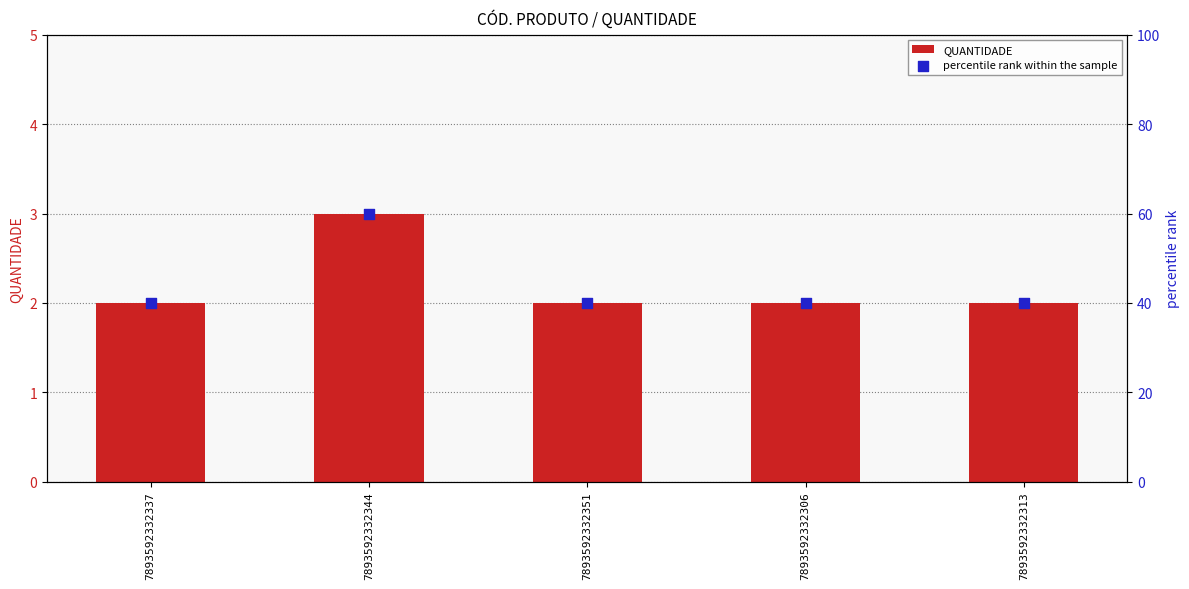

Which series reaches the minimum Y coordinate?

QUANTIDADE